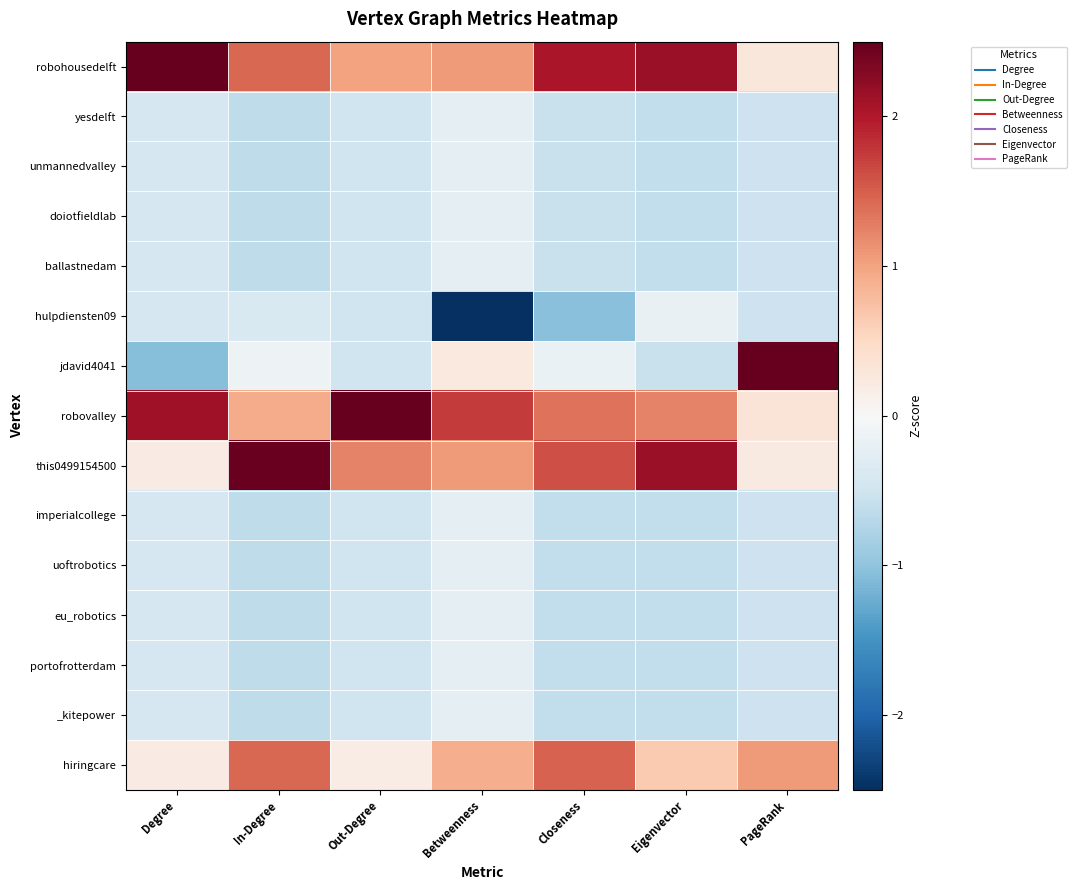

Reading left to right, transcribe all the data shown in this chart.

robohousedelft: Degree=2.5	In-Degree=1.4	Out-Degree=1.0	Betweenness=1.1	Closeness=2.0	Eigenvector=2.2	PageRank=0.3
yesdelft: Degree=-0.4	In-Degree=-0.6	Out-Degree=-0.5	Betweenness=-0.2	Closeness=-0.5	Eigenvector=-0.6	PageRank=-0.5
unmannedvalley: Degree=-0.4	In-Degree=-0.6	Out-Degree=-0.5	Betweenness=-0.2	Closeness=-0.5	Eigenvector=-0.6	PageRank=-0.5
doiotfieldlab: Degree=-0.4	In-Degree=-0.6	Out-Degree=-0.5	Betweenness=-0.2	Closeness=-0.5	Eigenvector=-0.6	PageRank=-0.5
ballastnedam: Degree=-0.4	In-Degree=-0.6	Out-Degree=-0.5	Betweenness=-0.2	Closeness=-0.5	Eigenvector=-0.6	PageRank=-0.5
hulpdiensten09: Degree=-0.4	In-Degree=-0.4	Out-Degree=-0.5	Betweenness=-2.5	Closeness=-1.0	Eigenvector=-0.2	PageRank=-0.5
jdavid4041: Degree=-1.1	In-Degree=-0.1	Out-Degree=-0.5	Betweenness=0.2	Closeness=-0.2	Eigenvector=-0.5	PageRank=2.5
robovalley: Degree=2.1	In-Degree=0.9	Out-Degree=2.5	Betweenness=1.7	Closeness=1.4	Eigenvector=1.2	PageRank=0.3
this0499154500: Degree=0.2	In-Degree=2.5	Out-Degree=1.2	Betweenness=1.1	Closeness=1.6	Eigenvector=2.2	PageRank=0.2
imperialcollege: Degree=-0.4	In-Degree=-0.6	Out-Degree=-0.5	Betweenness=-0.2	Closeness=-0.6	Eigenvector=-0.6	PageRank=-0.5
uoftrobotics: Degree=-0.4	In-Degree=-0.6	Out-Degree=-0.5	Betweenness=-0.2	Closeness=-0.6	Eigenvector=-0.6	PageRank=-0.5
eu_robotics: Degree=-0.4	In-Degree=-0.6	Out-Degree=-0.5	Betweenness=-0.2	Closeness=-0.6	Eigenvector=-0.6	PageRank=-0.5
portofrotterdam: Degree=-0.4	In-Degree=-0.6	Out-Degree=-0.5	Betweenness=-0.2	Closeness=-0.6	Eigenvector=-0.6	PageRank=-0.5
_kitepower: Degree=-0.4	In-Degree=-0.6	Out-Degree=-0.5	Betweenness=-0.2	Closeness=-0.6	Eigenvector=-0.6	PageRank=-0.5
hiringcare: Degree=0.2	In-Degree=1.4	Out-Degree=0.2	Betweenness=0.9	Closeness=1.5	Eigenvector=0.7	PageRank=1.1